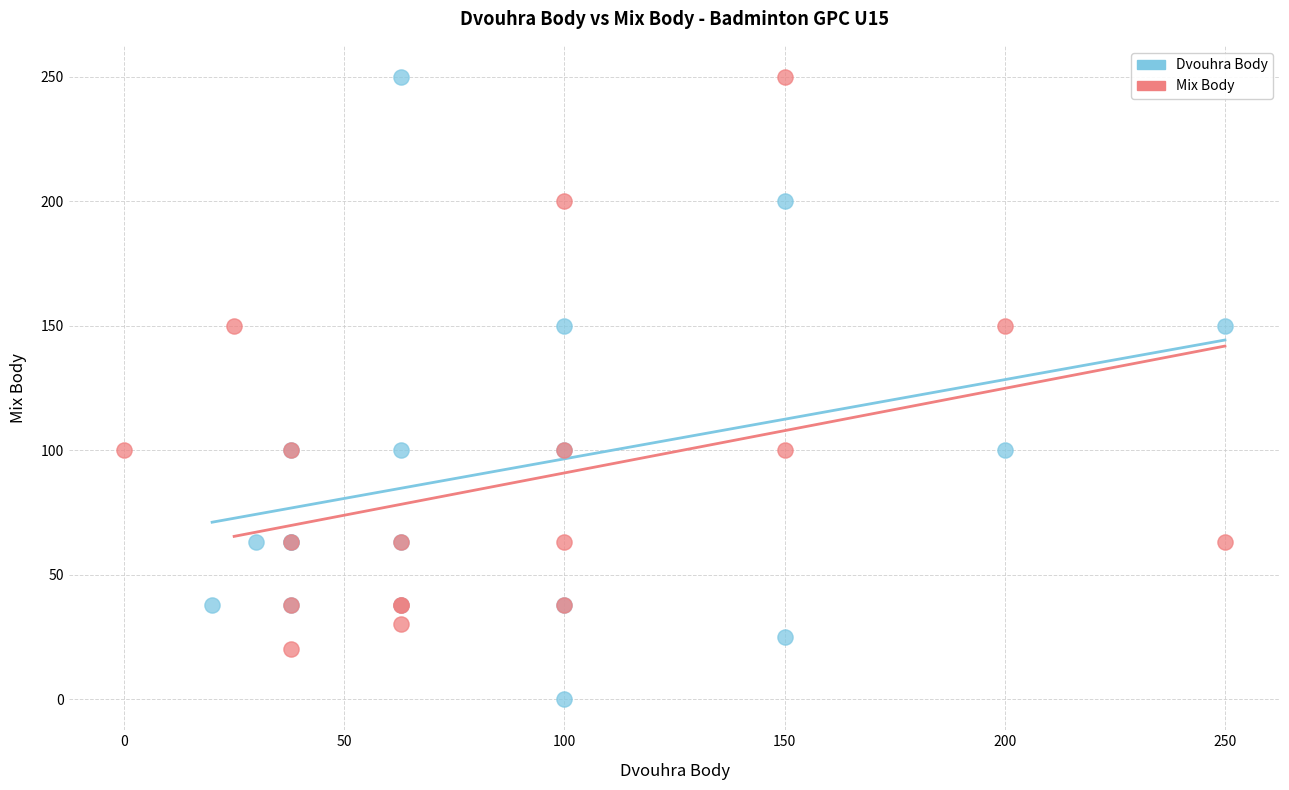

Which series has the widest spread of Y values?

Dvouhra Body